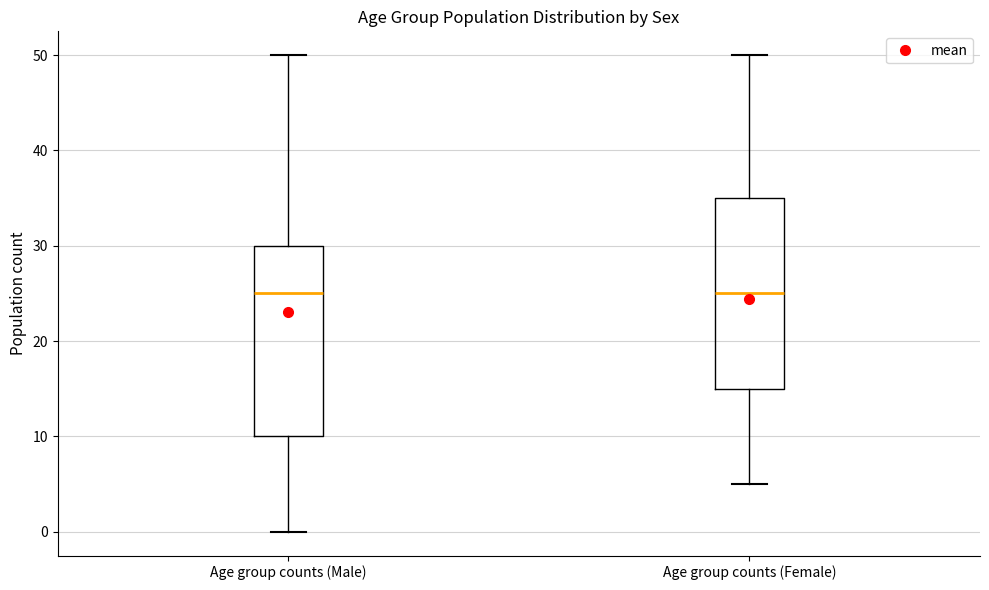

Where does the median line of the box for Age group counts (Male) sit on the y-axis? The values are not printed on the chart, so give them approximately, as read against the axis.

25